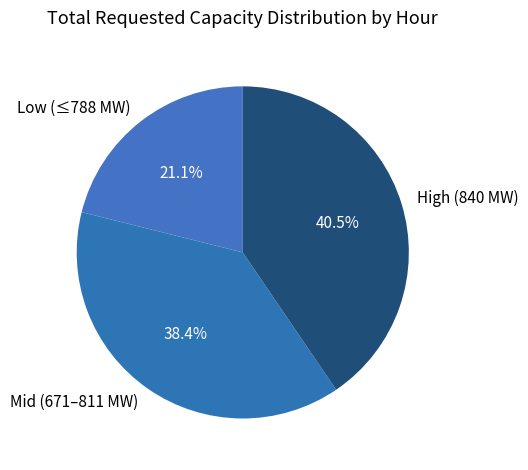

Which slice is the largest?

High (840 MW)